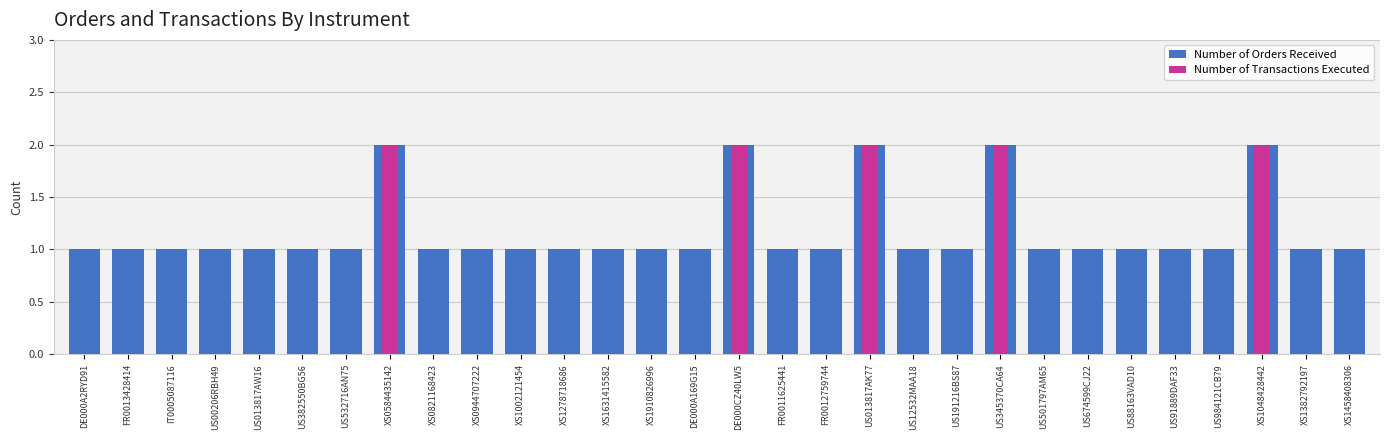

What is the highest value of the Number of Transactions Executed series?

2